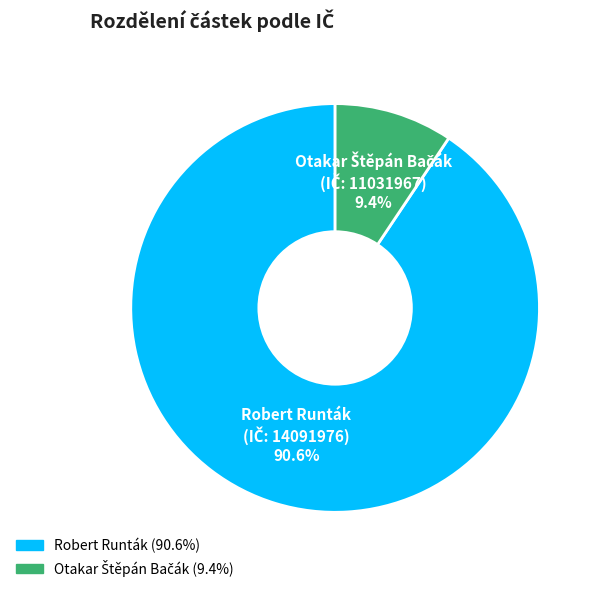

Does any single category account for the majority?

Yes